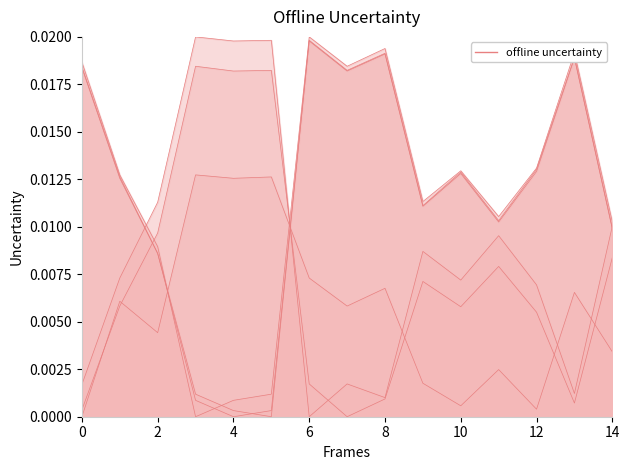

The Santa Cruz das Flores series shows -0.0 at 4. True or false?

False